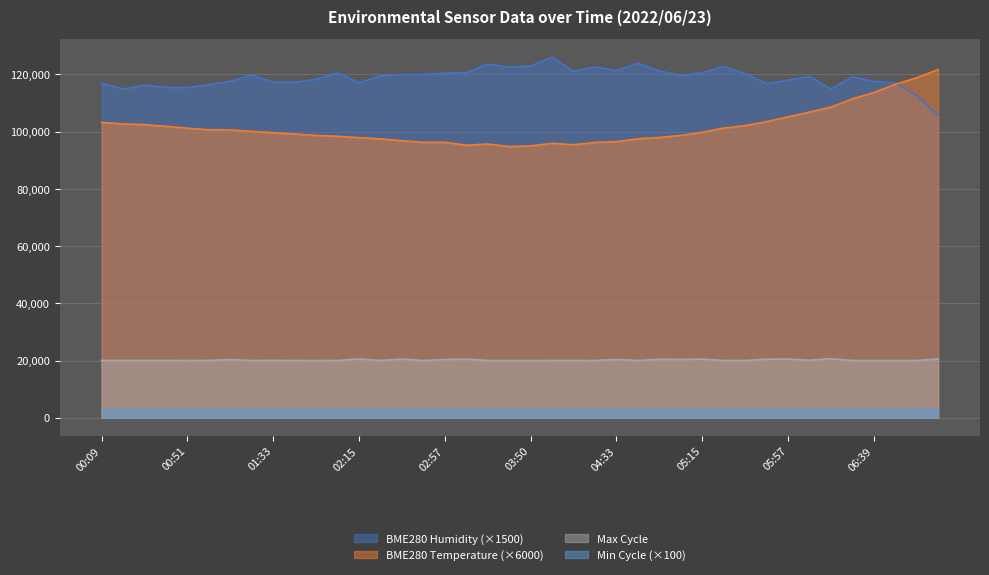

At 02:15, list the series in order from largest to smallest.

BME280 Humidity (×1500), BME280 Temperature (×6000), Max Cycle, Min Cycle (×100)